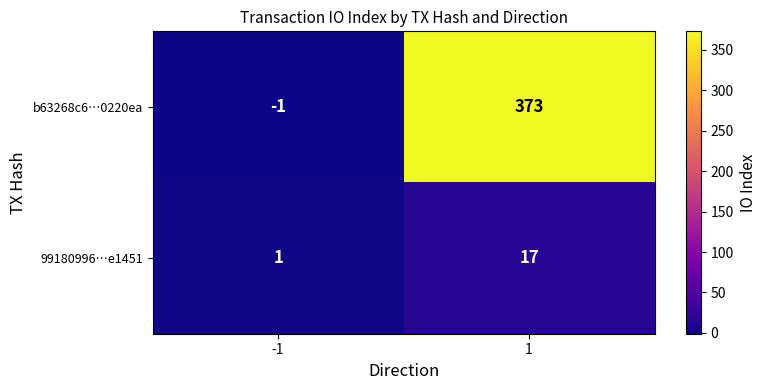

List the series in order of their peak value, highest first.

b63268c6…0220ea, 99180996…e1451